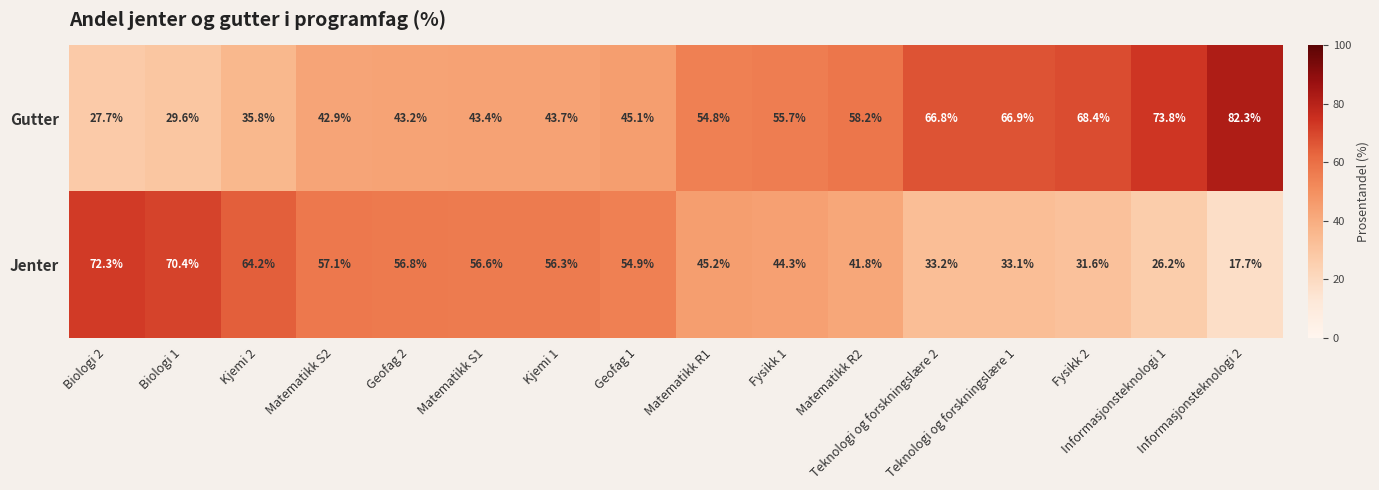

What is the average value of the Gutter series?

52.4